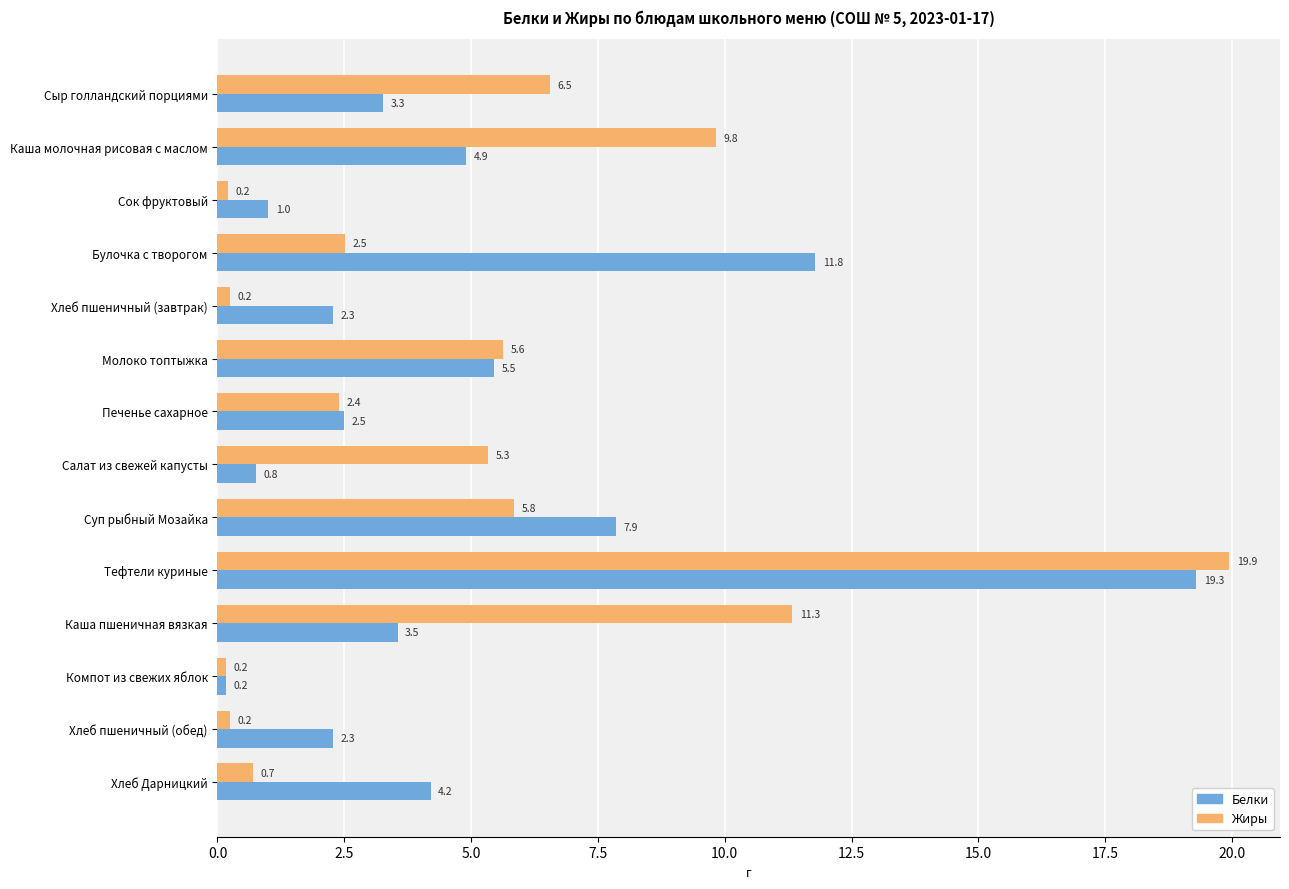

Which series has the widest spread of values?

Жиры